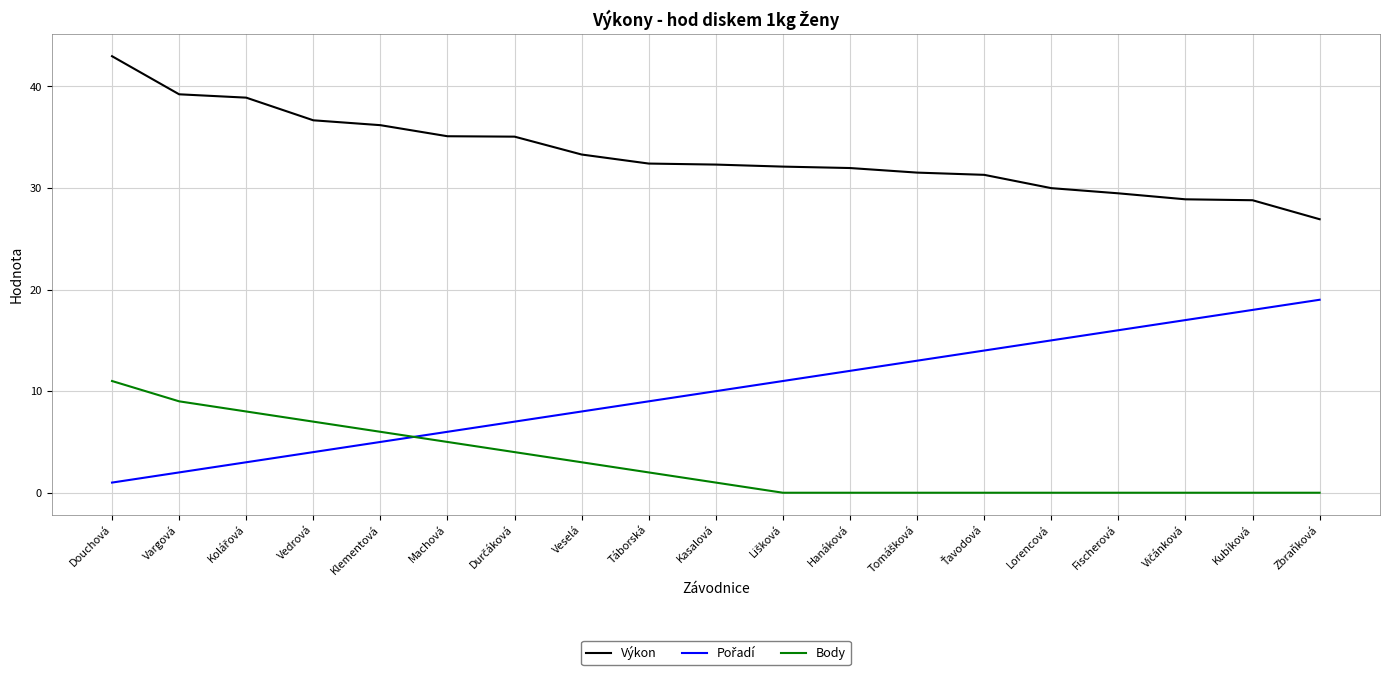

The Výkon series shows 36.7 at Vedrová. True or false?

True